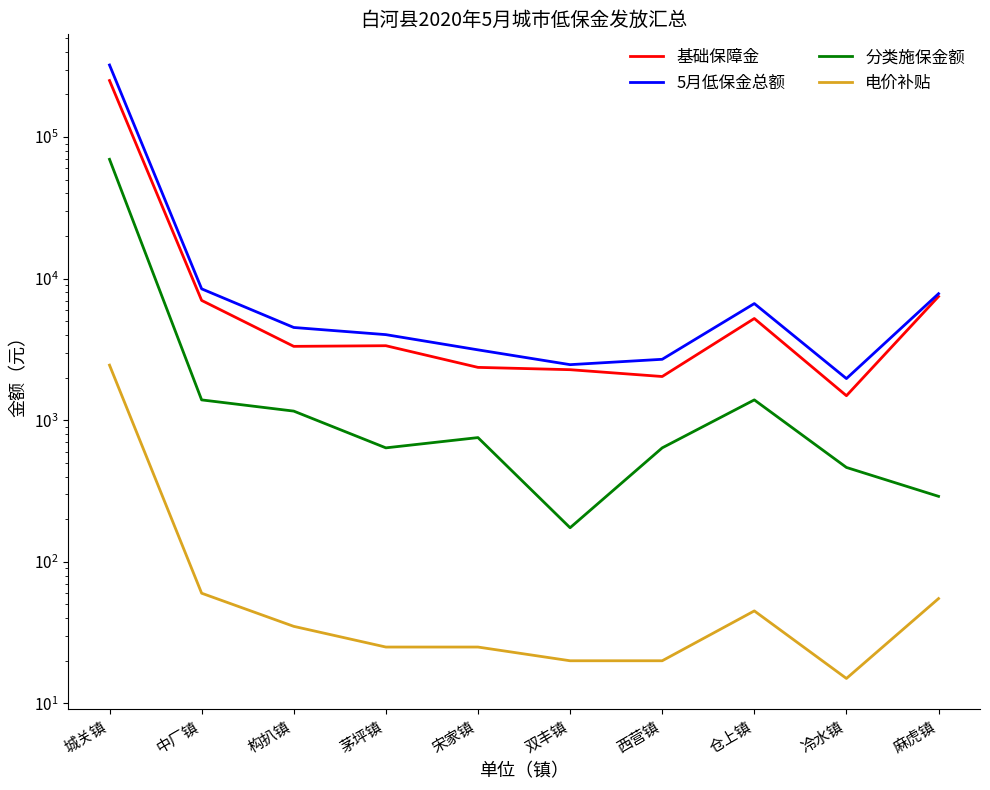

Reading right to left, what are all the values shown in this chart?

基础保障金: 麻虎镇=7485	冷水镇=1490	仓上镇=5230	西营镇=2036	双丰镇=2275	宋家镇=2362	茅坪镇=3360	构扒镇=3325	中厂镇=7020	城关镇=250781
5月低保金总额: 麻虎镇=7830	冷水镇=1969	仓上镇=6667	西营镇=2694	双丰镇=2469	宋家镇=3141	茅坪镇=4023	构扒镇=4520	中厂镇=8472	城关镇=322889
分类施保金额: 麻虎镇=290	冷水镇=464	仓上镇=1392	西营镇=638	双丰镇=174	宋家镇=754	茅坪镇=638	构扒镇=1160	中厂镇=1392	城关镇=69658
电价补贴: 麻虎镇=55	冷水镇=15	仓上镇=45	西营镇=20	双丰镇=20	宋家镇=25	茅坪镇=25	构扒镇=35	中厂镇=60	城关镇=2450